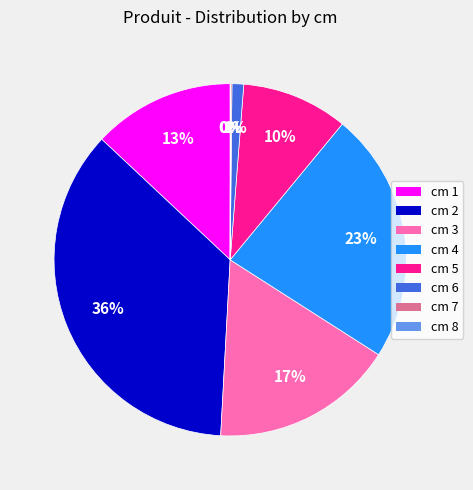

Does cm 3 account for over 50% of the chart?

No